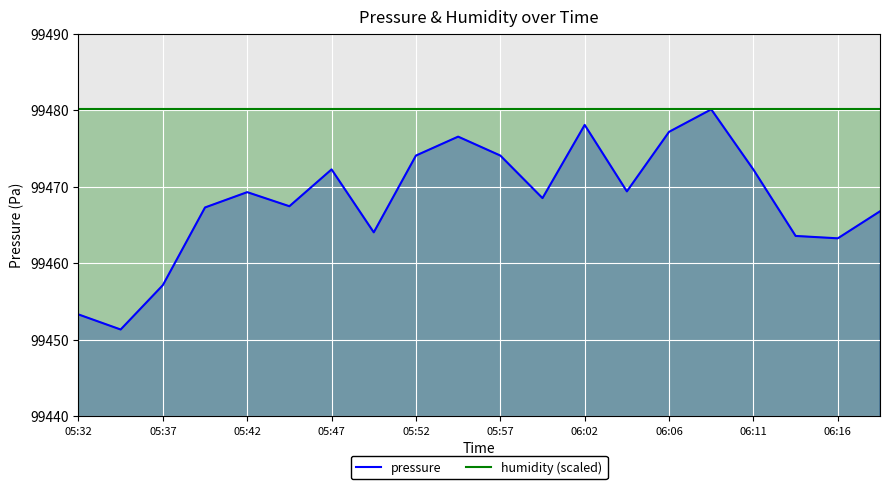

At which label does pressure first exceed 99469?

05:42